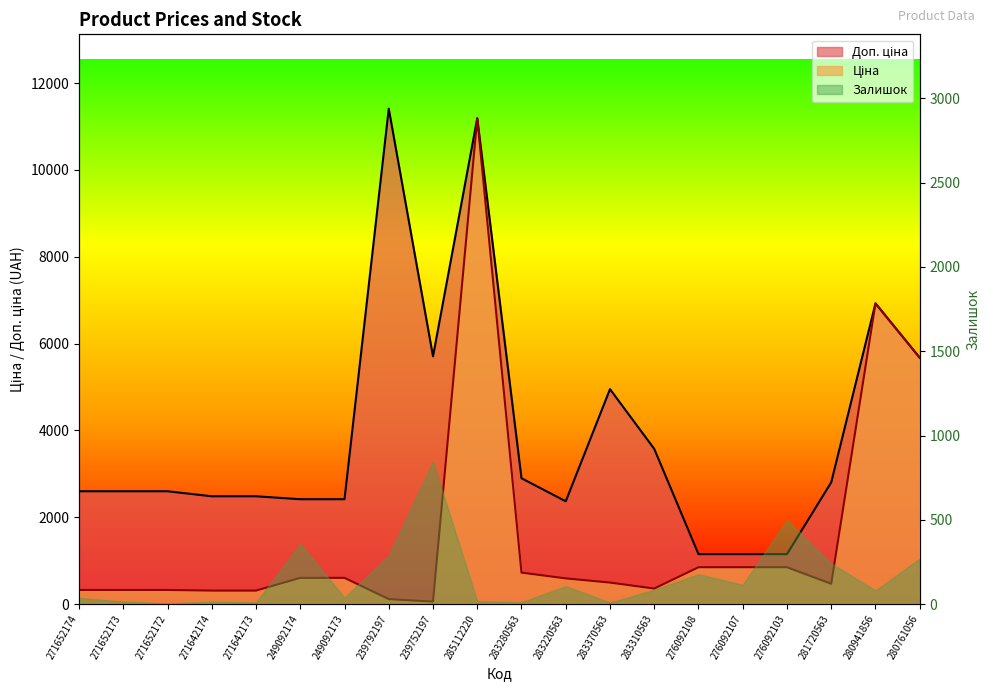

Between 239752197 and 285112220, which is larger?

285112220